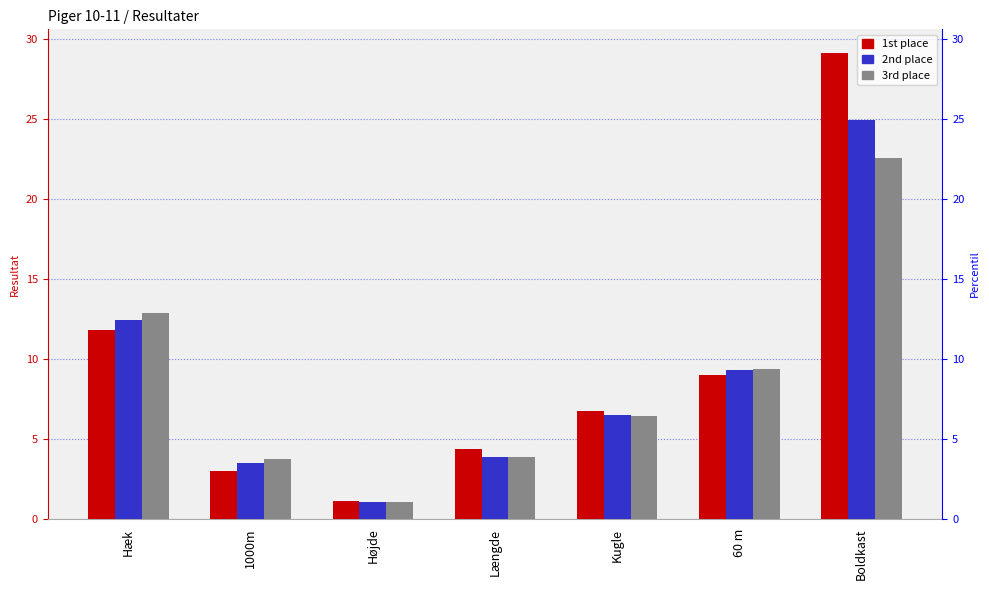

True or false: 3rd place has a value of 37.0 at Boldkast.

False